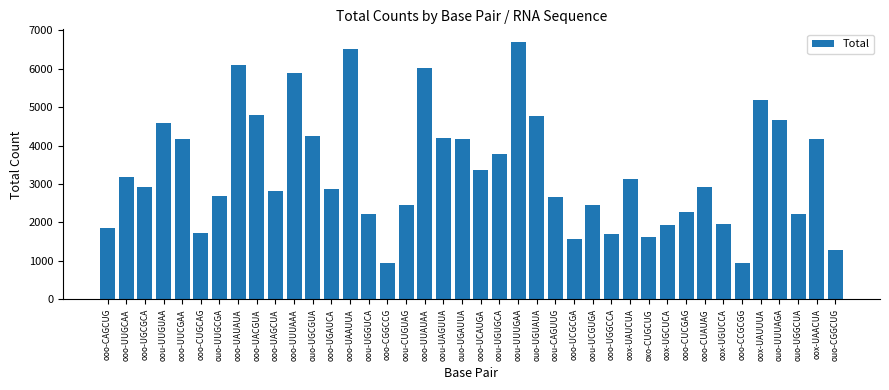

What is the sum of all values?

133610